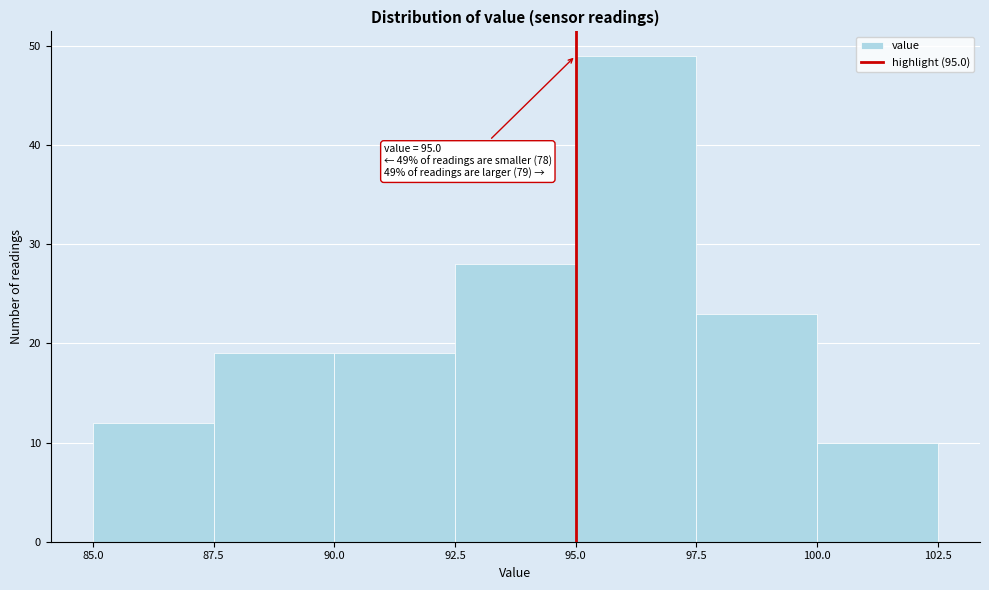

Which range on the x-axis has the tallest bar?

95.0 to 97.5